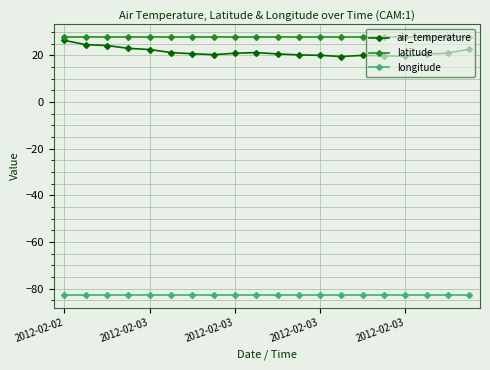

What is the maximum value shown in the chart?

27.8